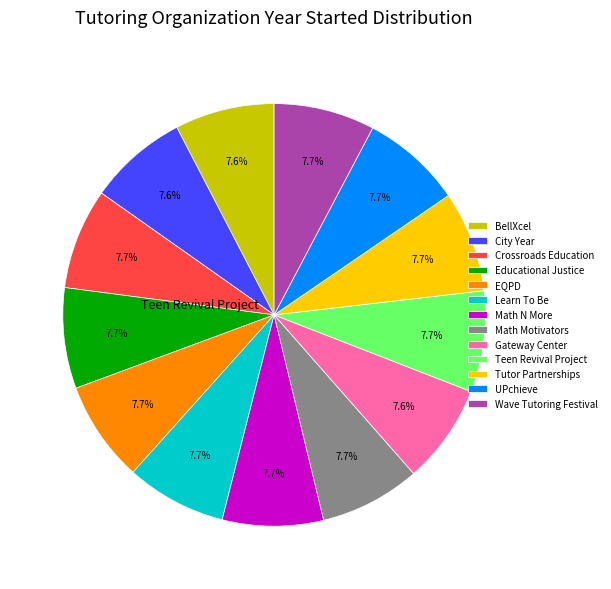

Is it true that Crossroads Education is 19% of the pie?

False